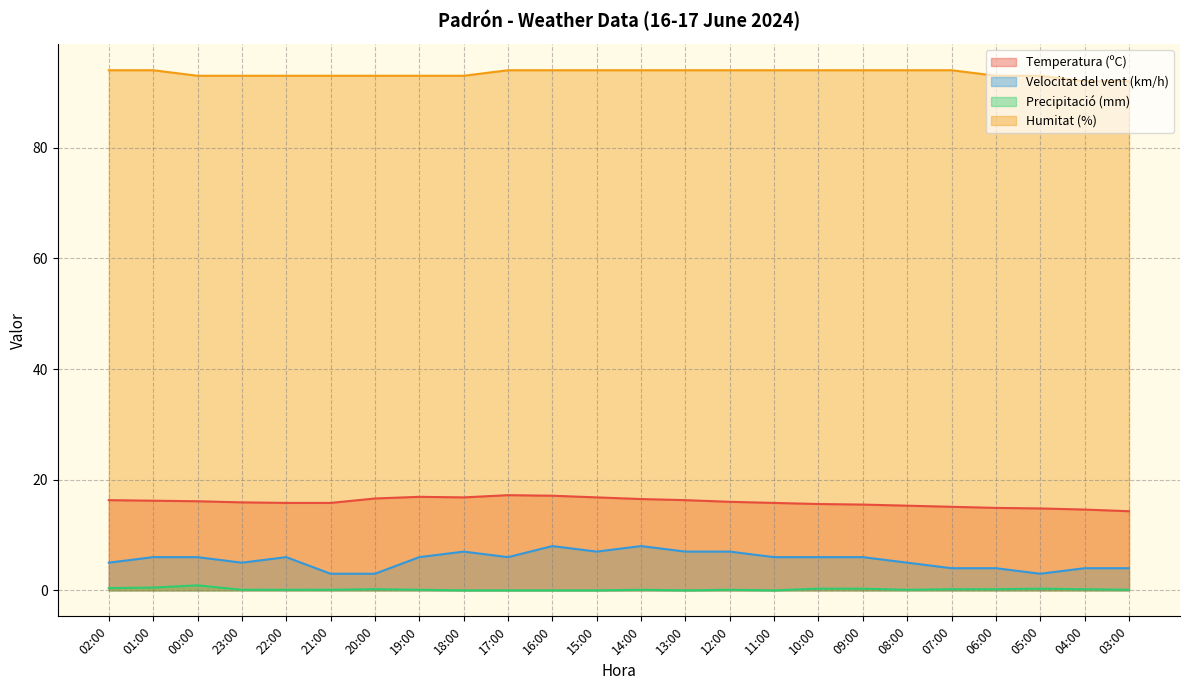

How many values in Precipitació (mm) are above zero?

18